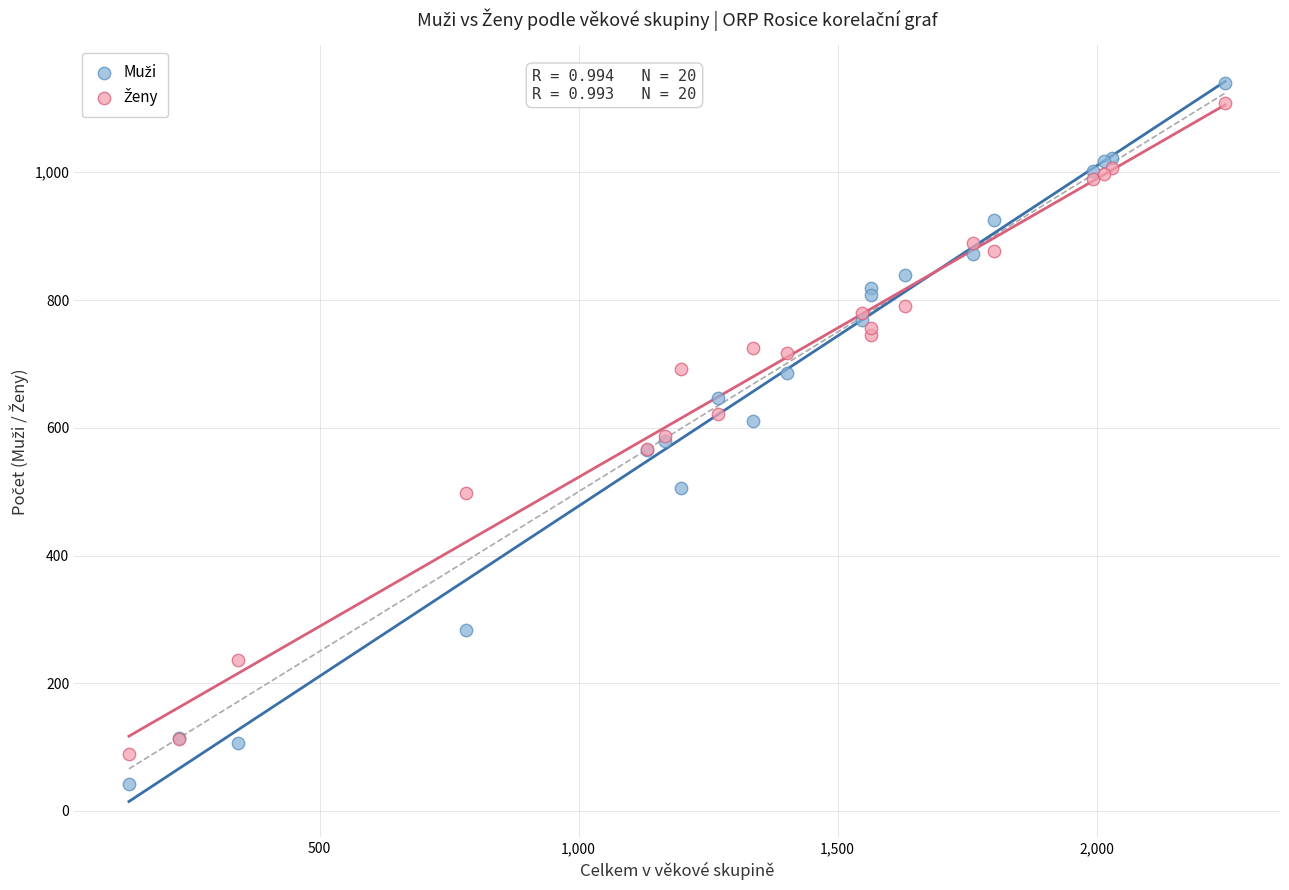

What is the X range (max minus min) for the scatter plot?

2116